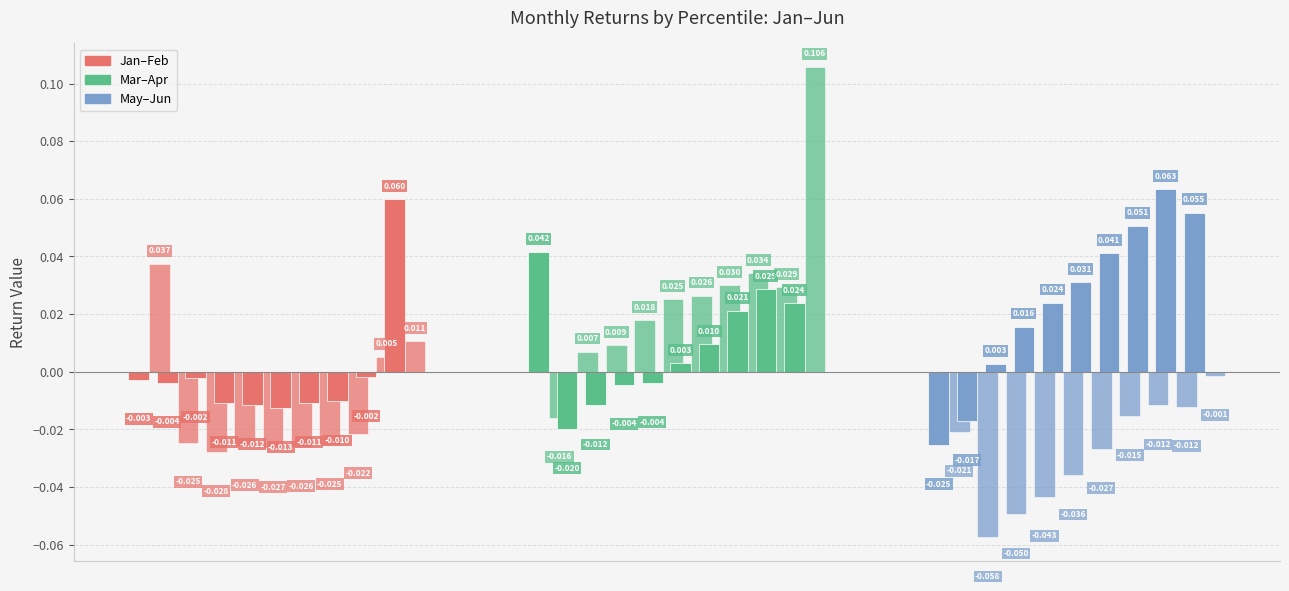

Are the bars horizontal?

No